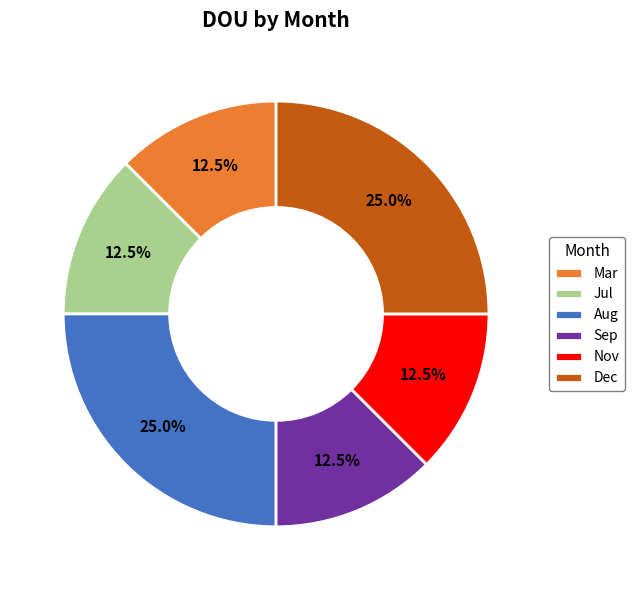

Between Jul and Dec, which is larger?

Dec